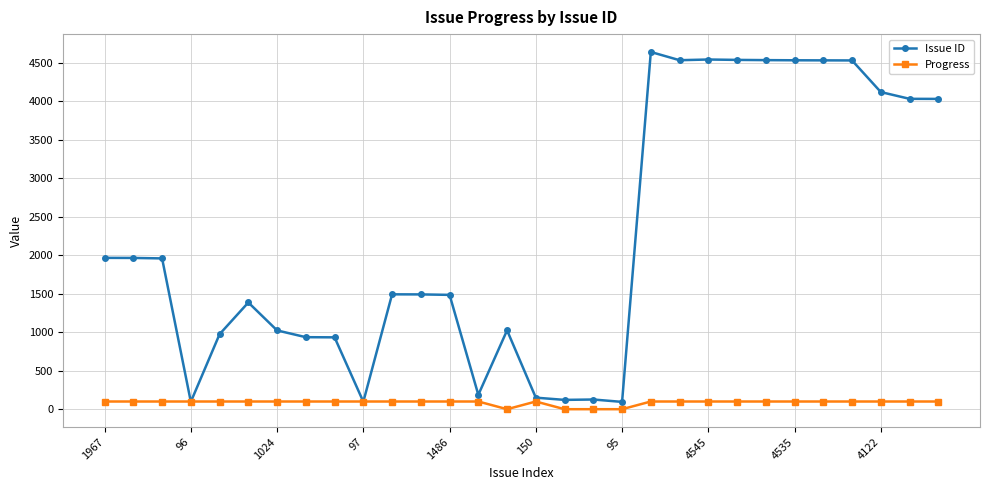

What is the sum of all Progress values?

2600